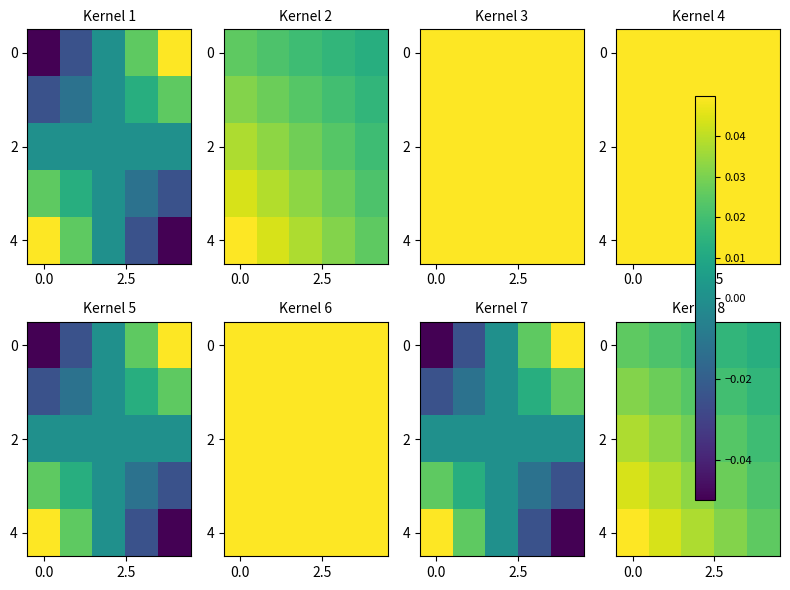

Is it true that row_2 equals 0.0 at 4?

True